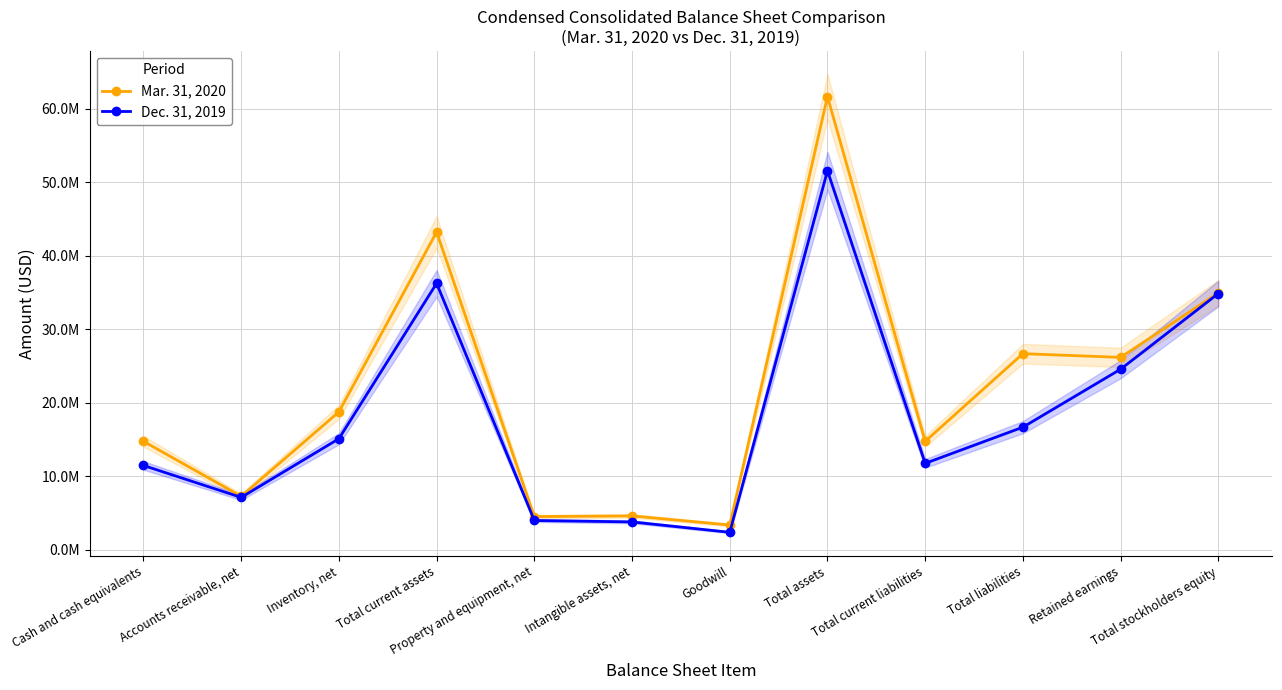

The Mar. 31, 2020 series shows 3396712 at Goodwill. True or false?

True